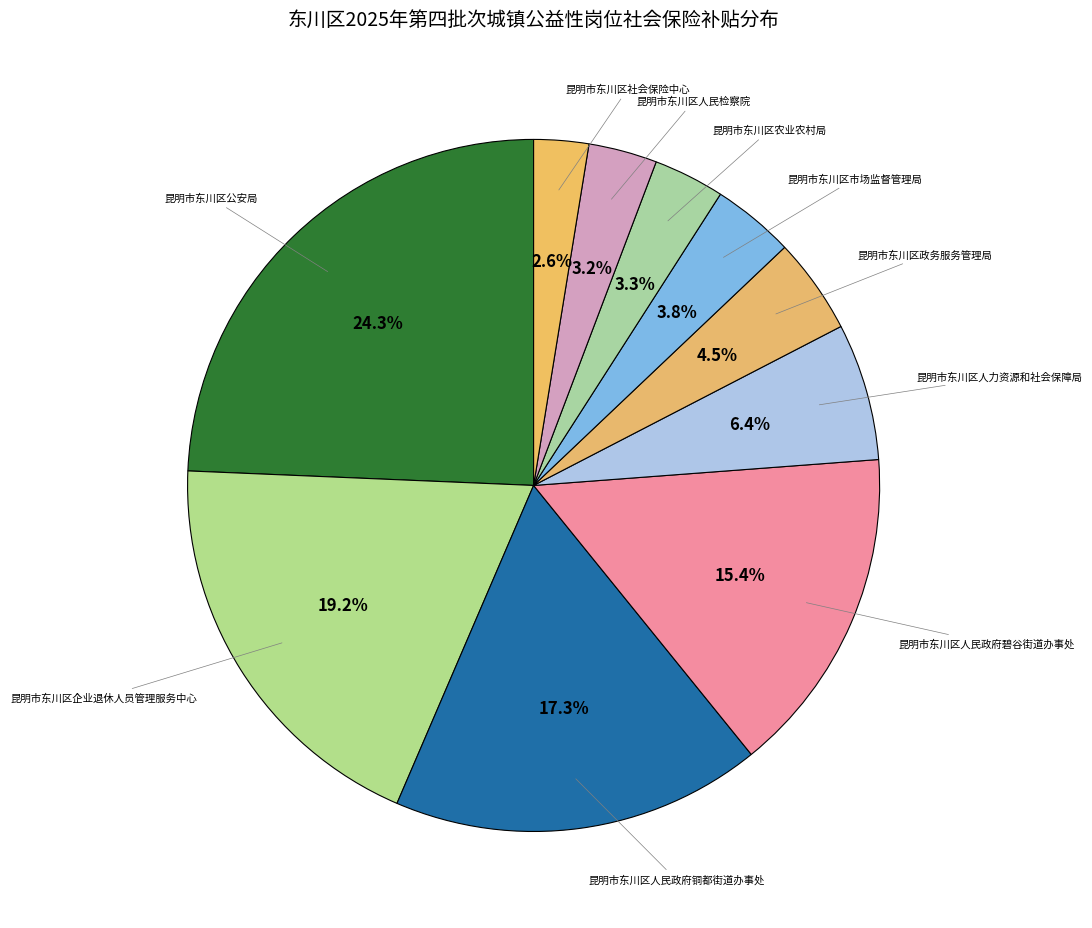

What is the ratio of the value at 昆明市东川区人力资源和社会保障局 to the value at 昆明市东川区人民政府铜都街道办事处?

0.4